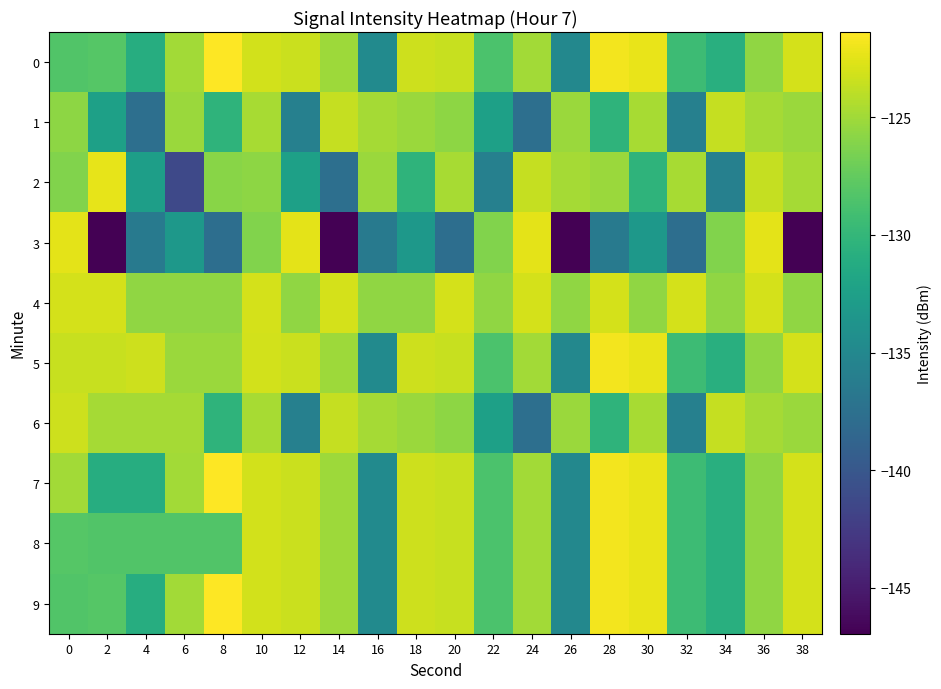

What is the minimum value shown in the chart?

-146.9